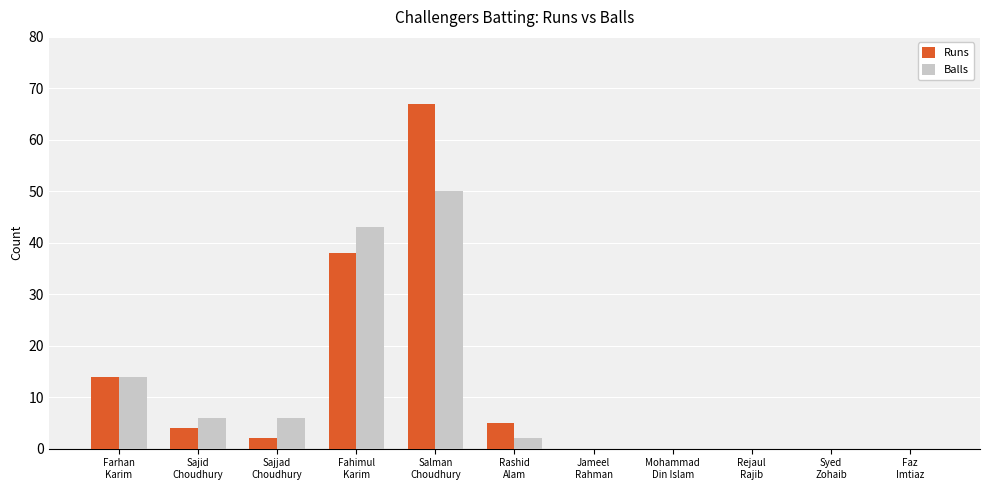

What is the greatest value displayed?

67